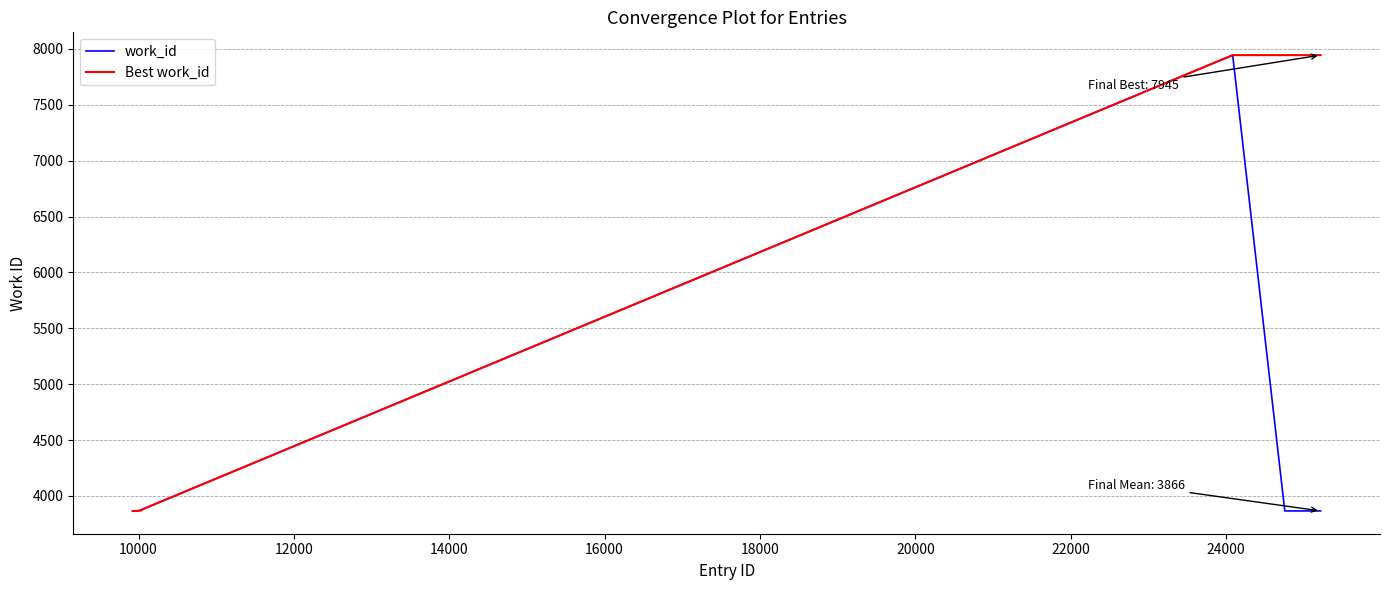

Rank the series by their average value, from highest to lowest.

Best work_id, work_id